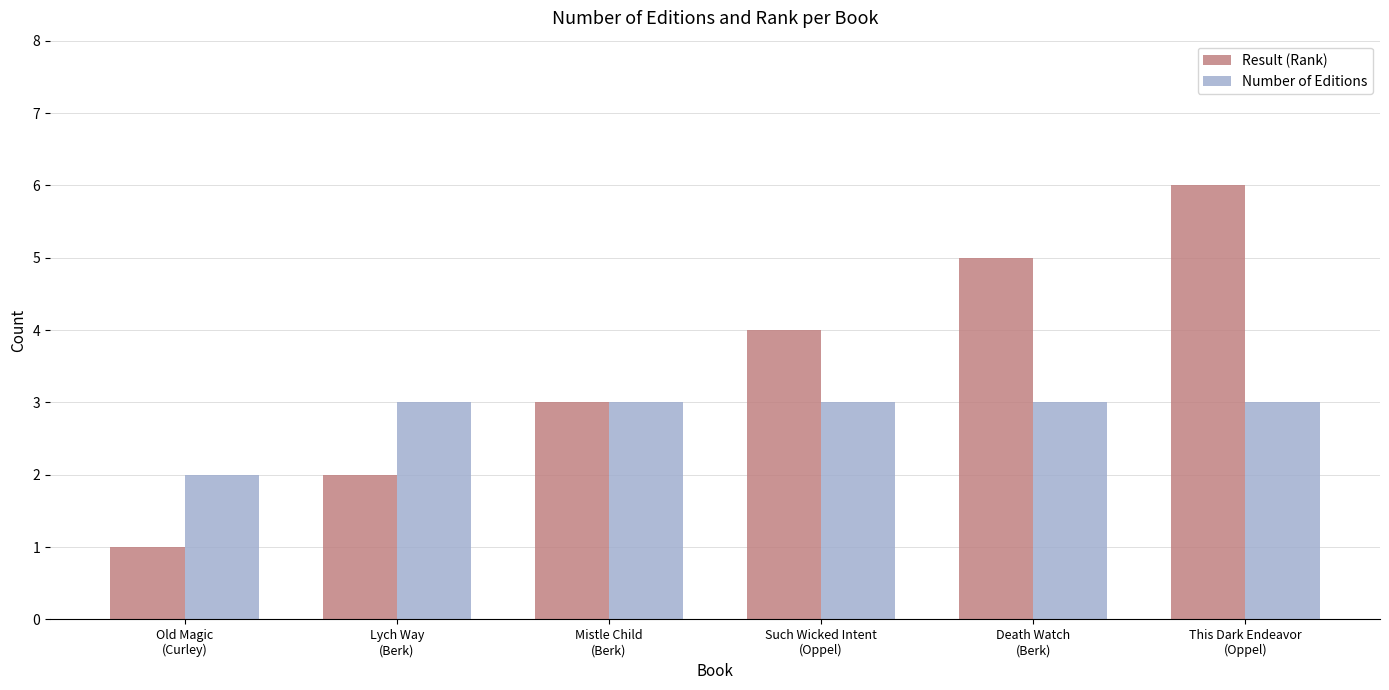

What position from the left is This Dark Endeavor
(Oppel)?

6